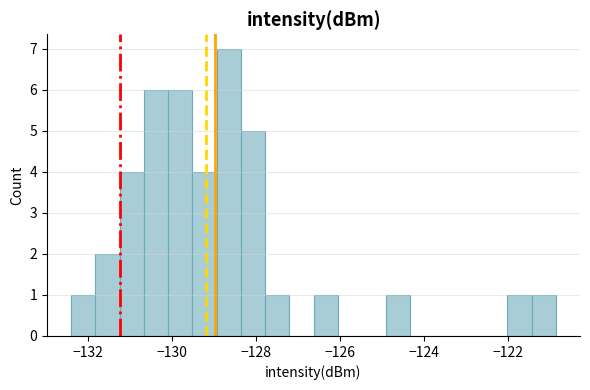

Read against the x-axis, roughly where is the centre of the tallest bar?

-128.6